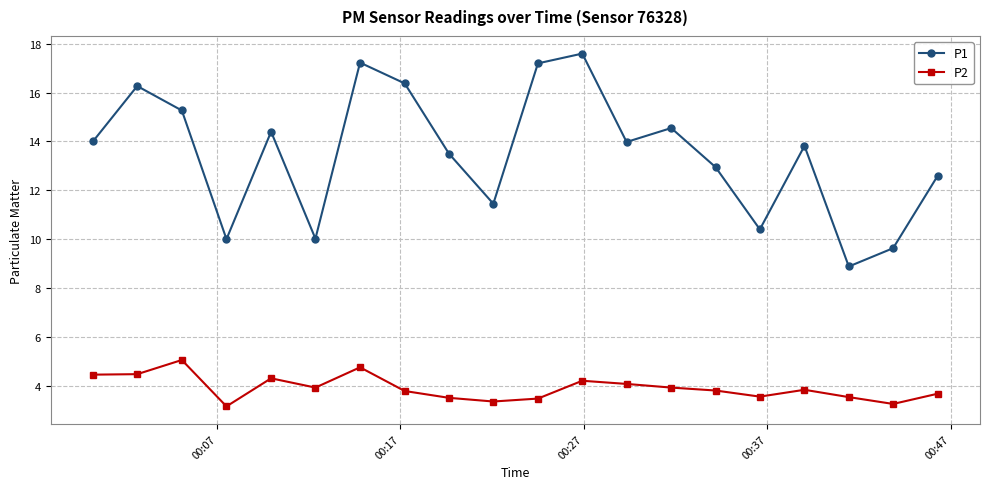

What is the sum of all P2 values?

78.0